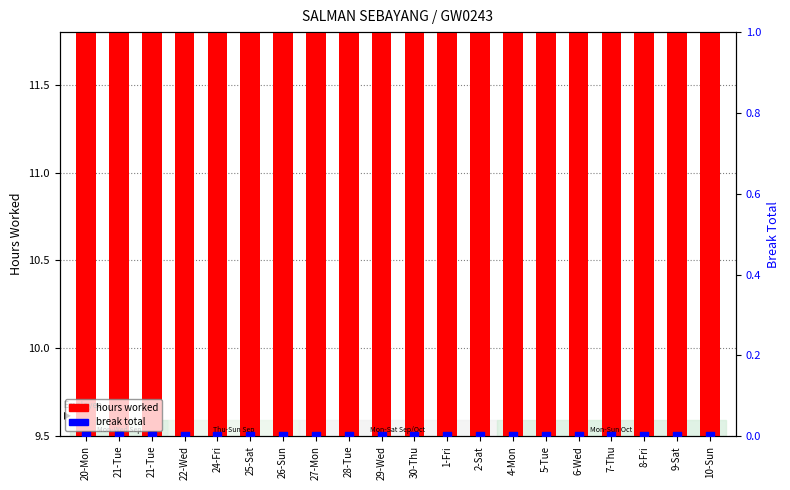

At how many categories does at least one series exceed 0?

20